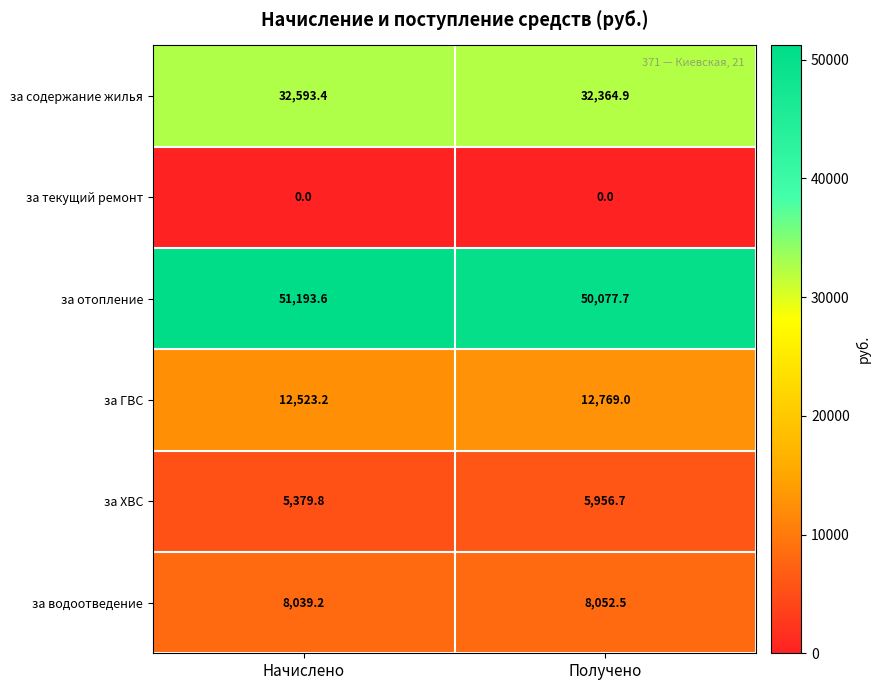

Reading right to left, extract all data points from this chart.

за содержание жилья: Получено=32364.9	Начислено=32593.4
за текущий ремонт: Получено=0.0	Начислено=0.0
за отопление: Получено=50077.7	Начислено=51193.6
за ГВС: Получено=12769.0	Начислено=12523.2
за ХВС: Получено=5956.7	Начислено=5379.8
за водоотведение: Получено=8052.5	Начислено=8039.2